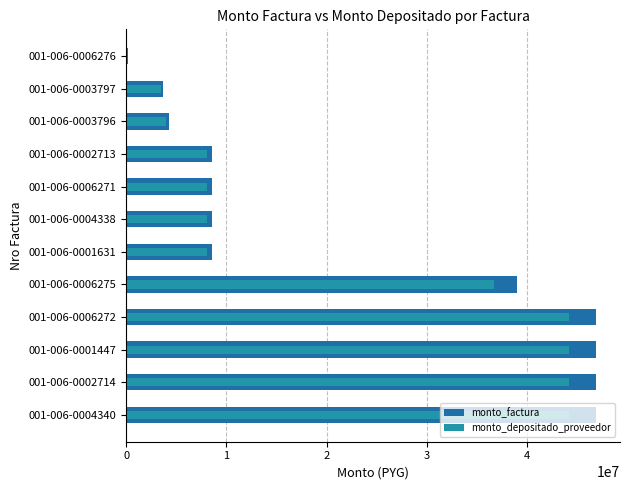

How many values in the monto_factura series are below 8578184?

3